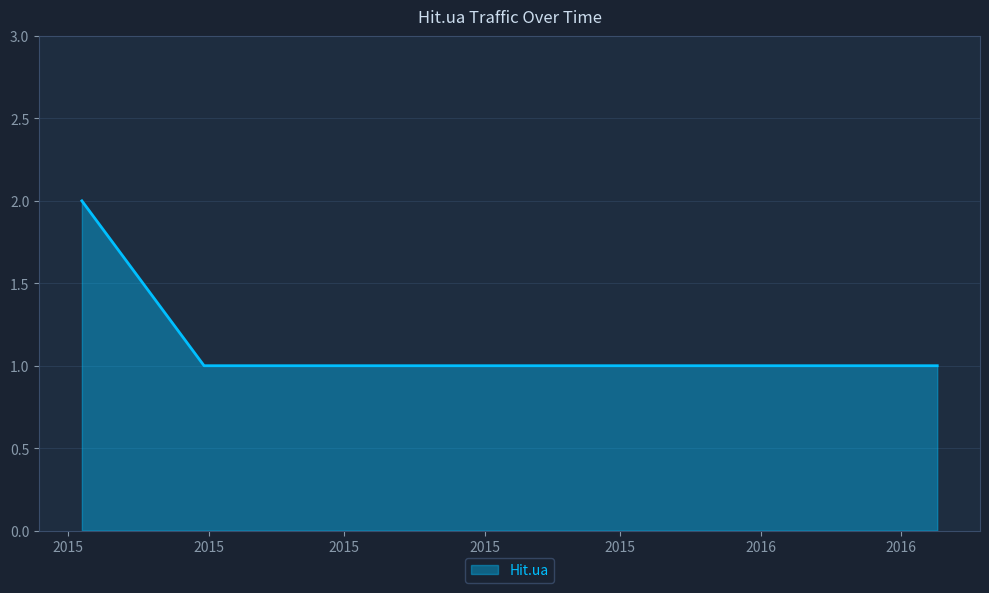

What is the sum of all values?

4